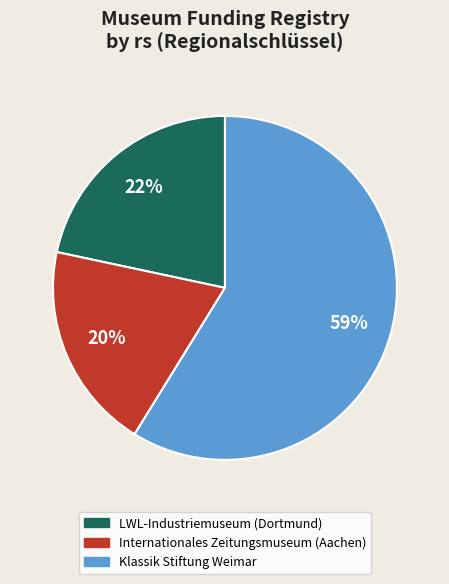

Does any single category account for the majority?

Yes